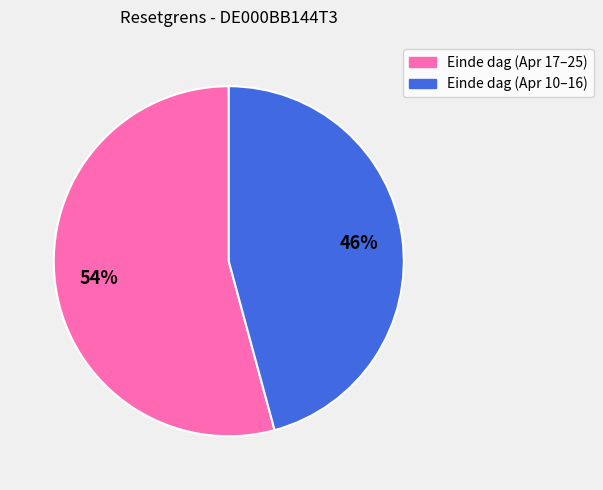

Does any single category account for the majority?

Yes